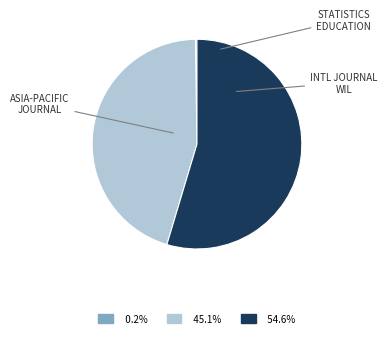

Does any single category account for the majority?

Yes